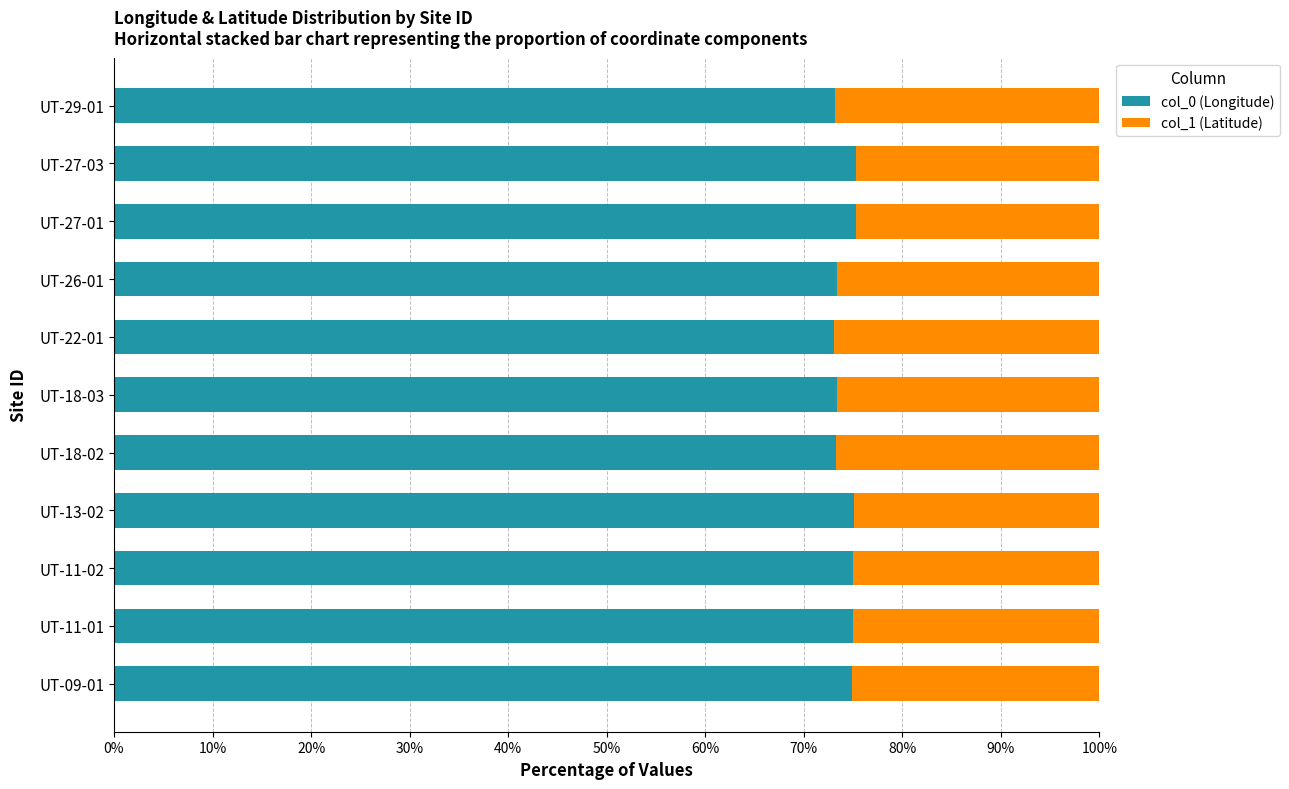

What is the total value across all series at UT-18-02?

100.0